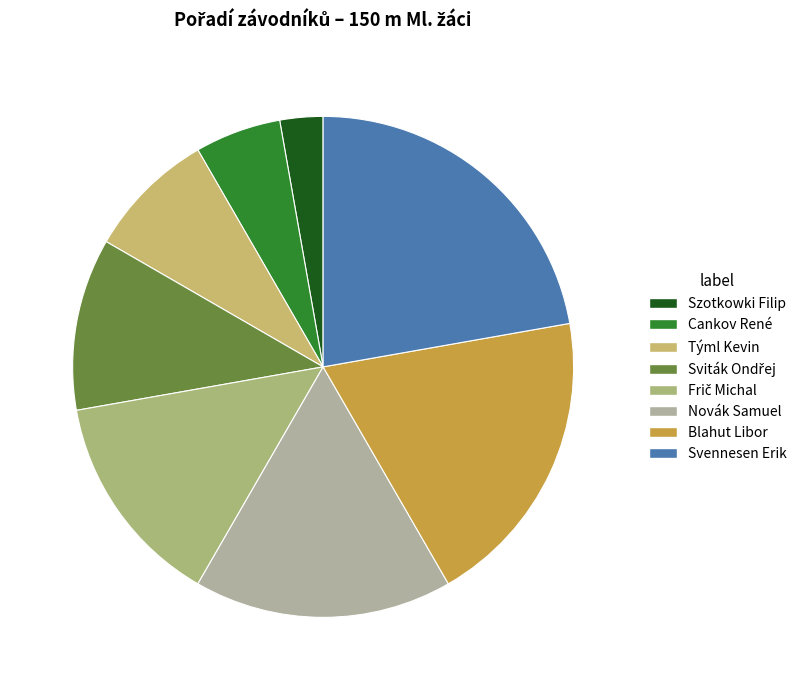

Which category has the smallest portion of the pie?

Szotkowki Filip